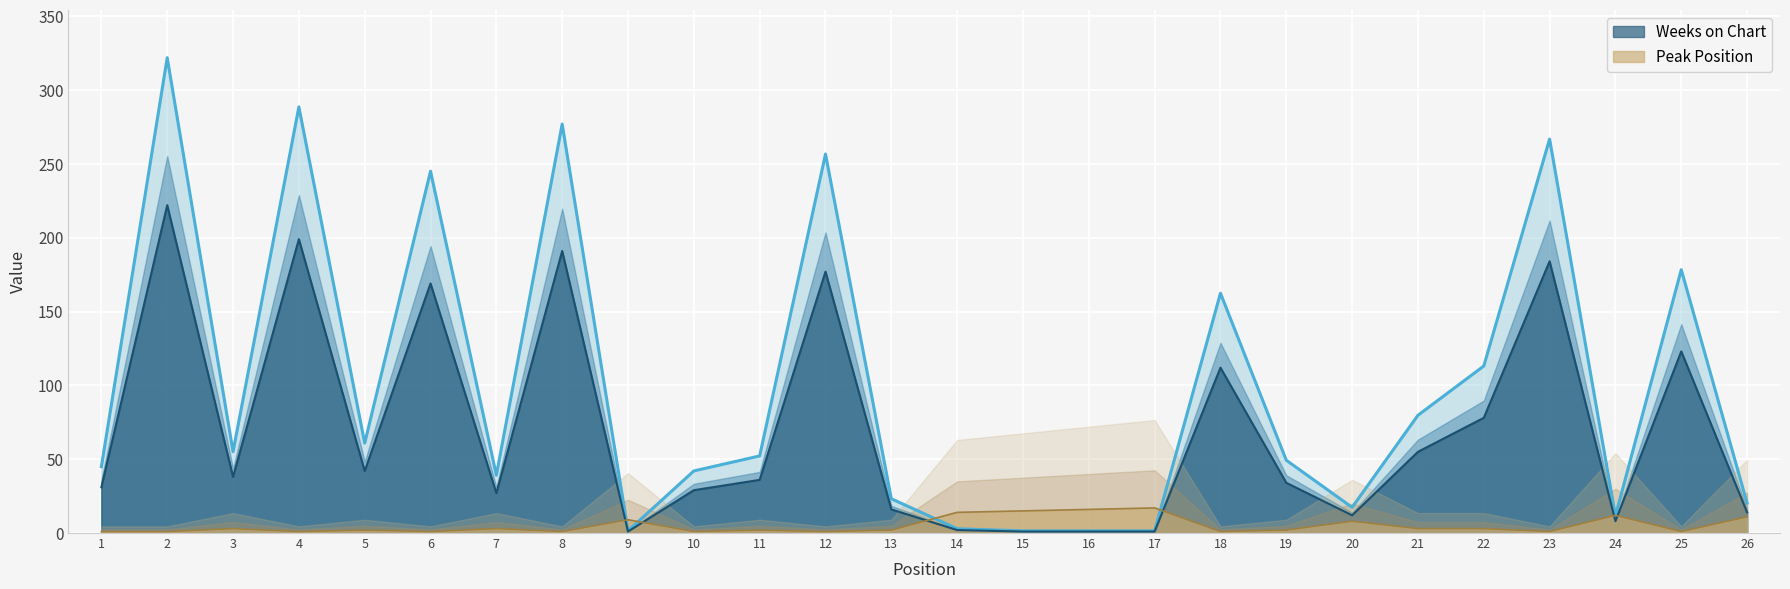

Rank the series by their maximum value, from highest to lowest.

Weeks on Chart, Peak Position